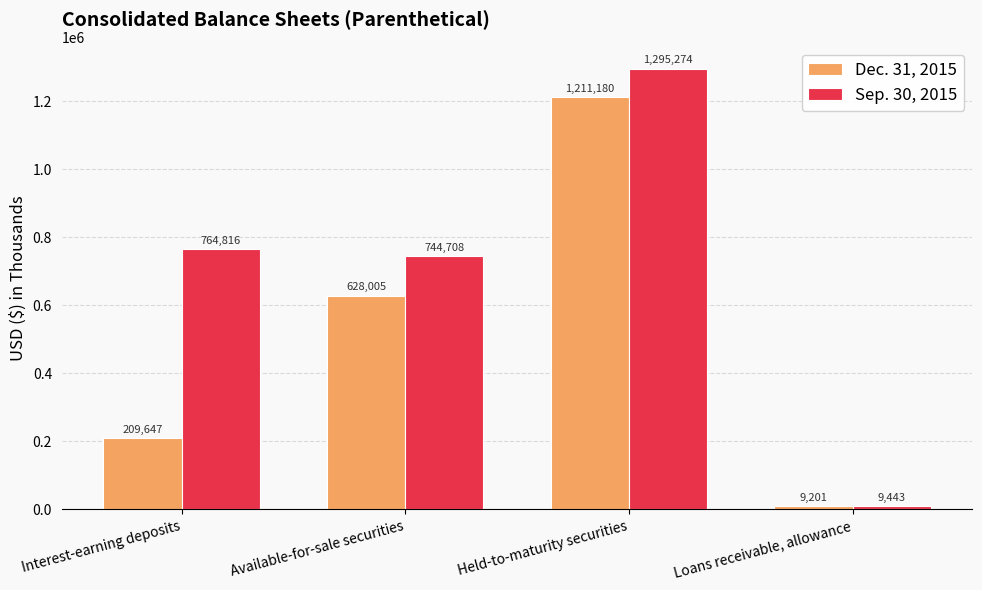

What is the difference between the highest and lowest values at Loans receivable, allowance?

242